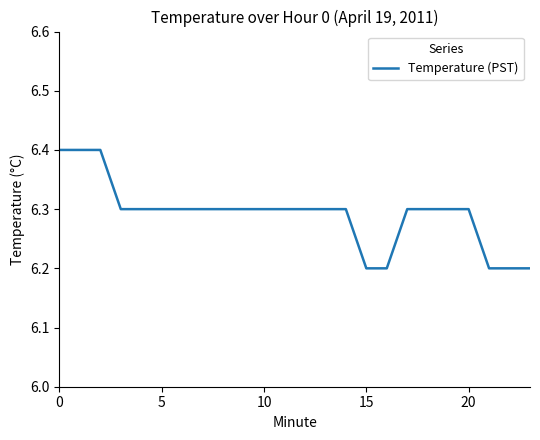

What is the greatest value displayed?

6.4